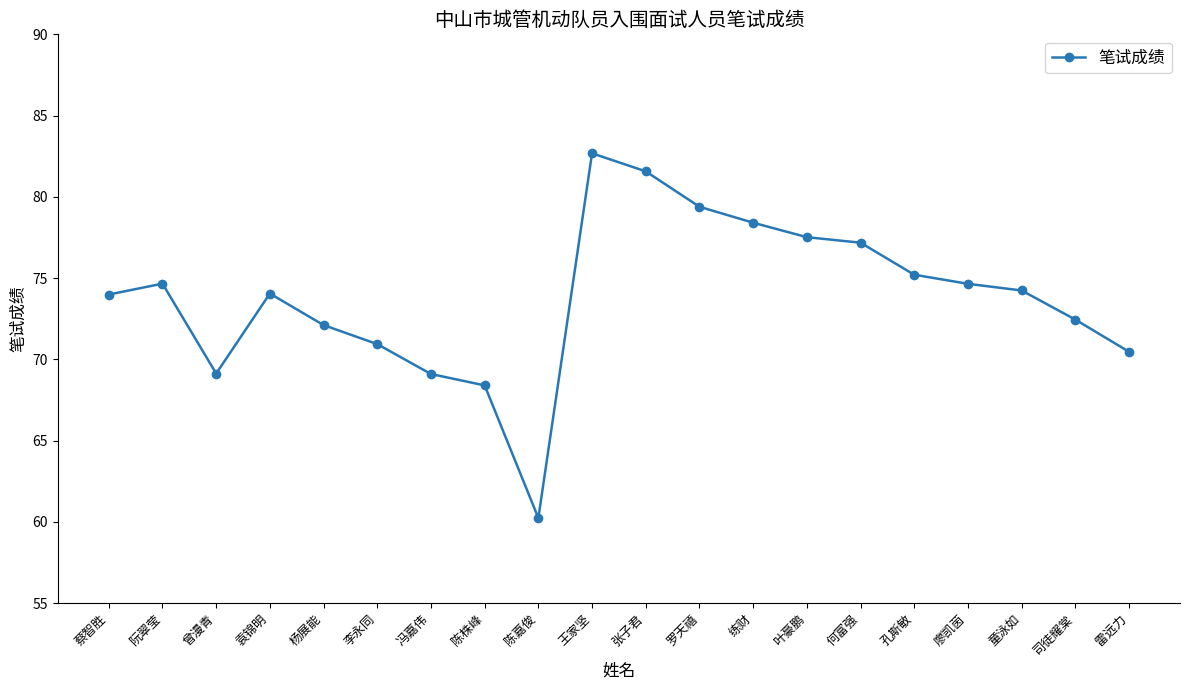

What is the difference between the second highest and minimum values?

21.3